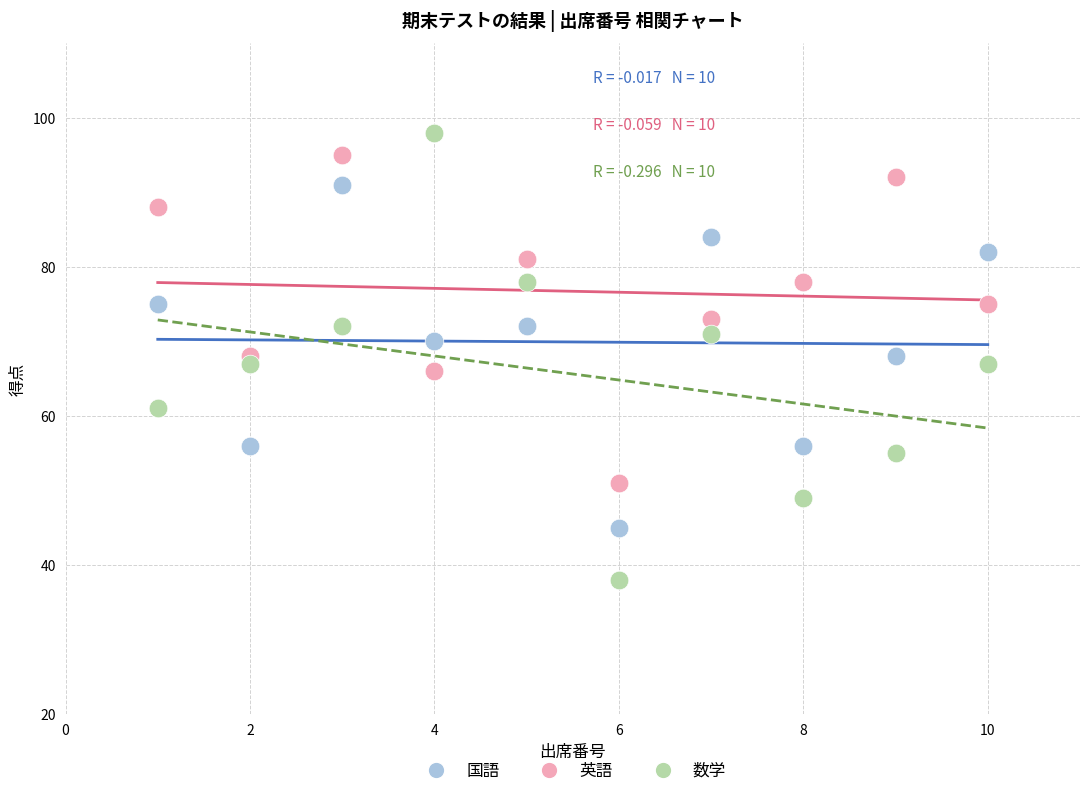

Which series has the widest spread of Y values?

数学